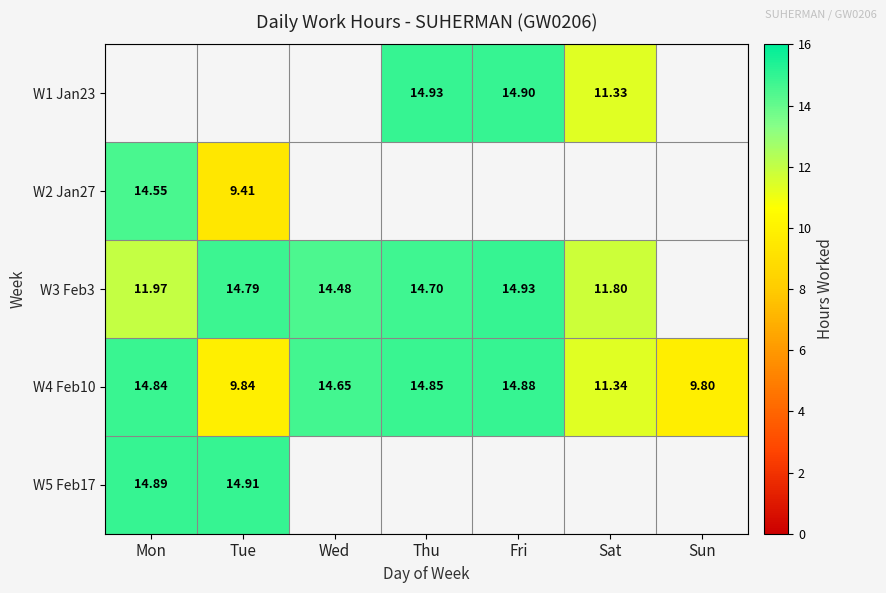

Which category has the lowest value across all series?

Tue